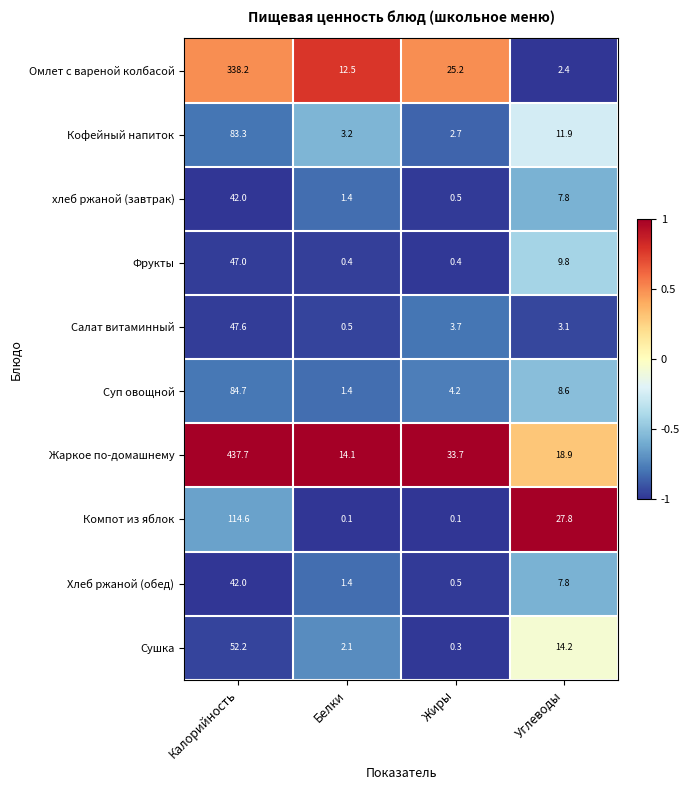

Where is Фрукты nearest to the value 23?

Углеводы